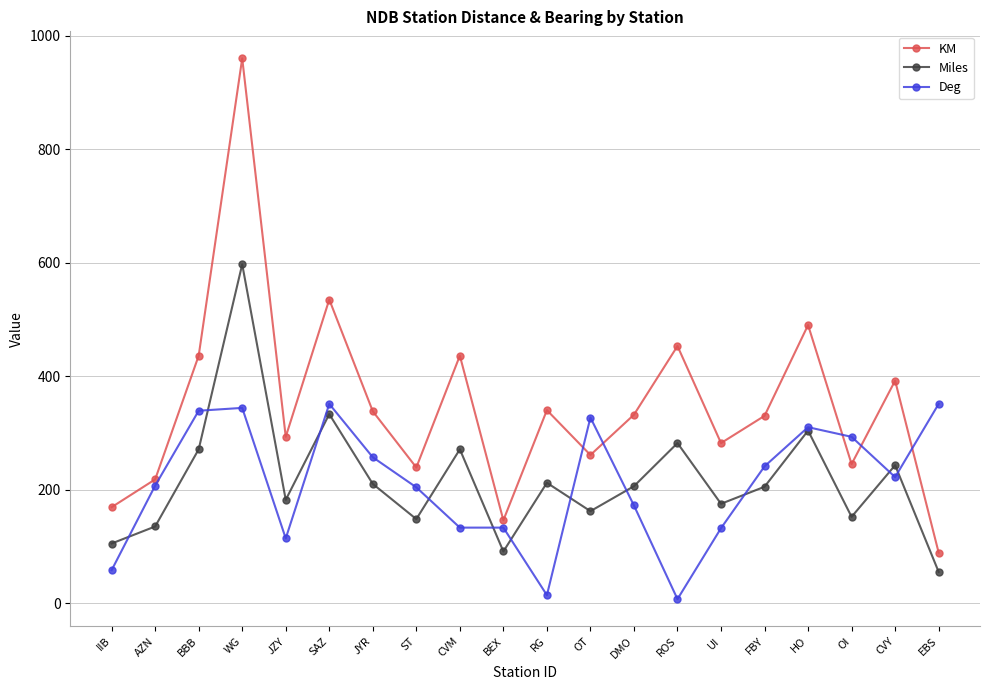

Is it true that KM equals 245 at OI?

True